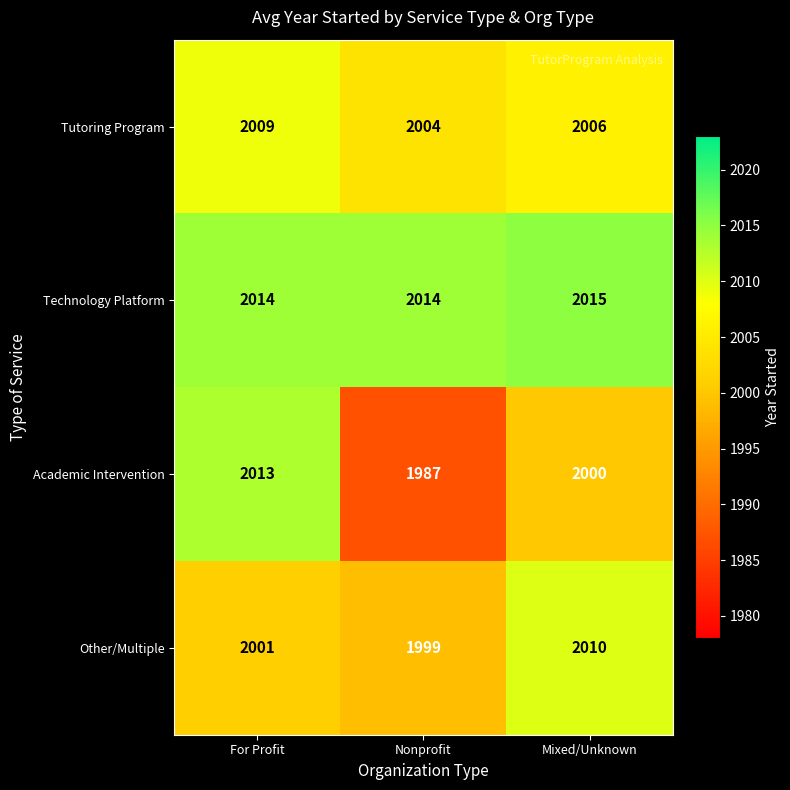

List the series in order of their peak value, lowest first.

Tutoring Program, Other/Multiple, Academic Intervention, Technology Platform